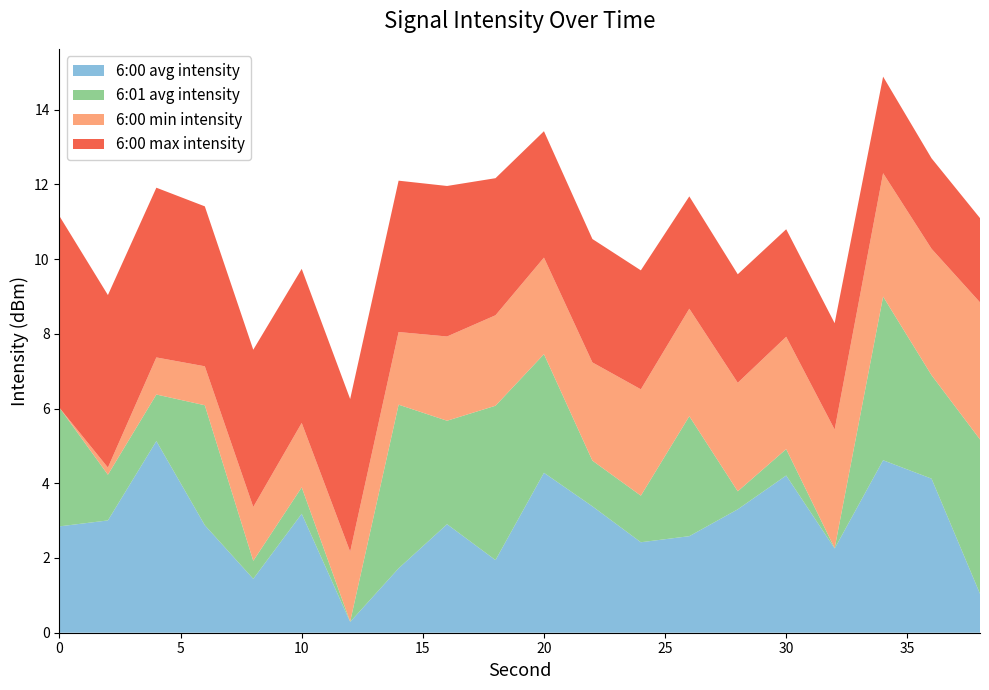

What is the maximum value for 6:00 avg intensity?

5.1